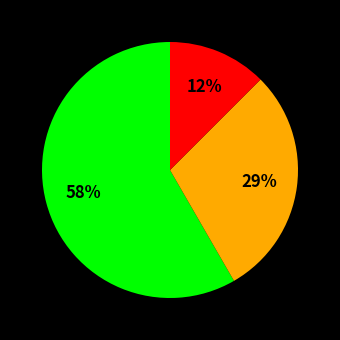

Count the number of slices in the pie.

3